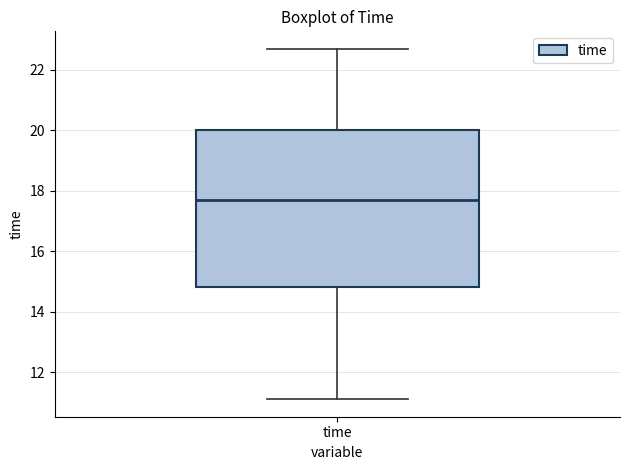

Where is the upper edge of the box for time on the y-axis? The values are not printed on the chart, so give them approximately, as read against the axis.

20.0